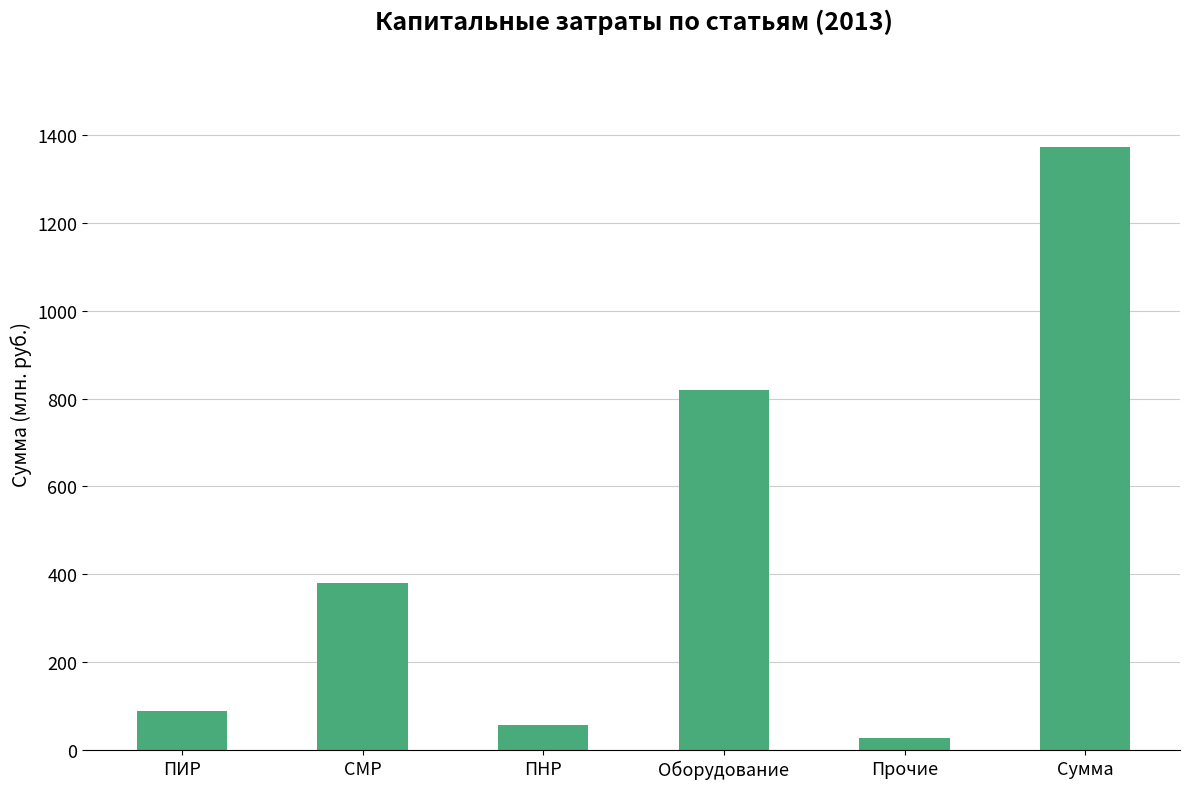

Reading left to right, extract all data points from this chart.

ПИР=89.4	СМР=379.2	ПНР=56.6	Оборудование=819.0	Прочие=27.5	Сумма=1371.7